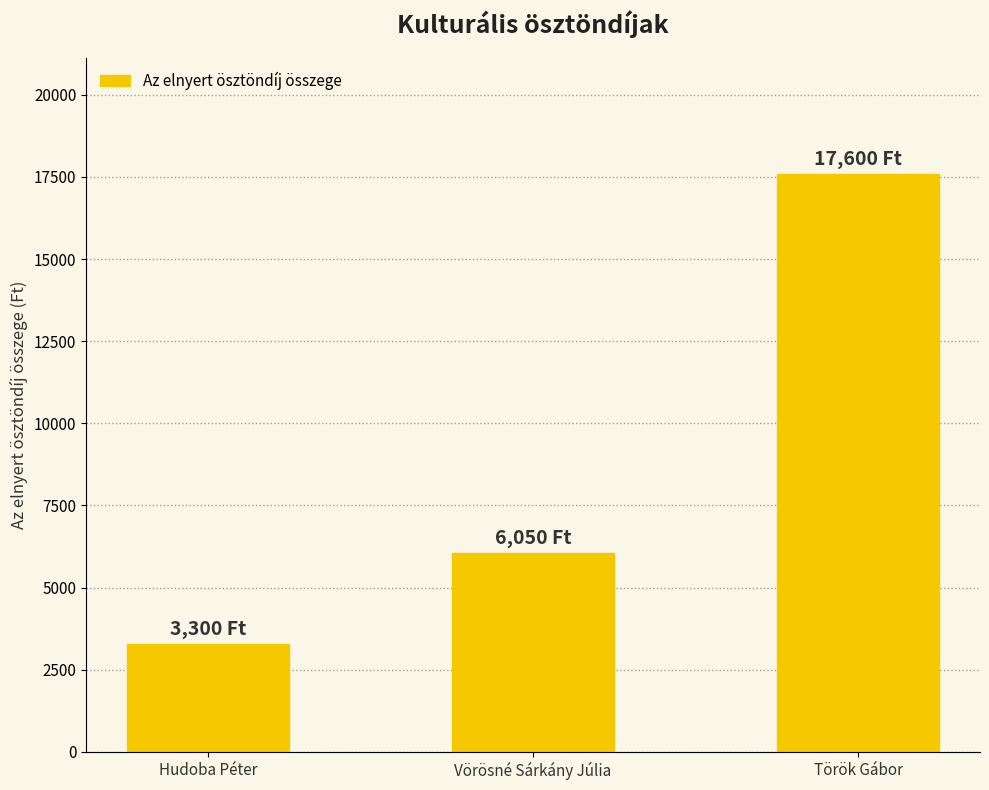

How many data points are less than 6050?

1